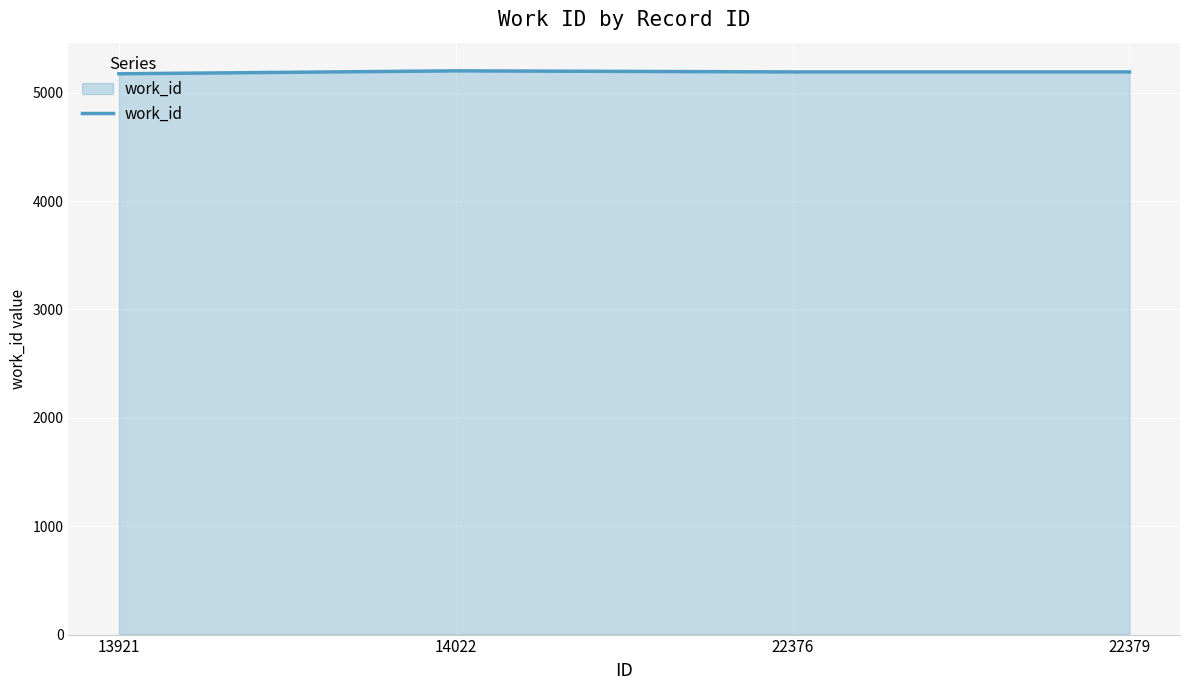

What is the greatest value displayed?

5202